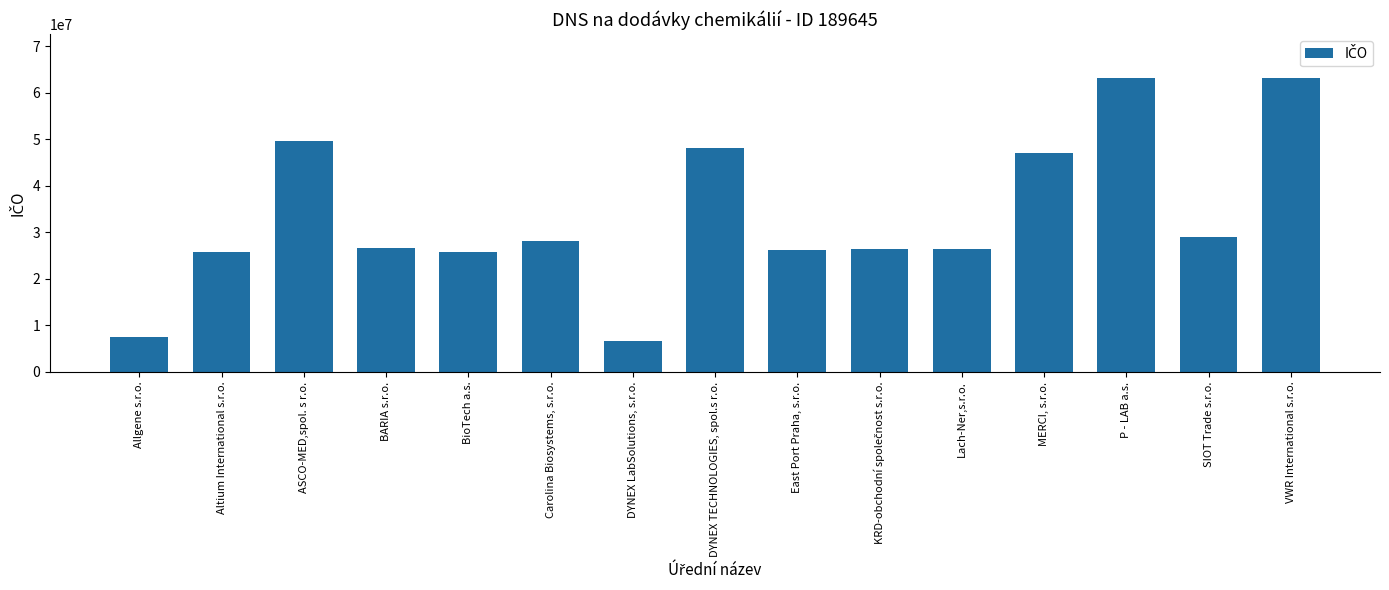

What is the difference between the maximum and minimum values?

56461970